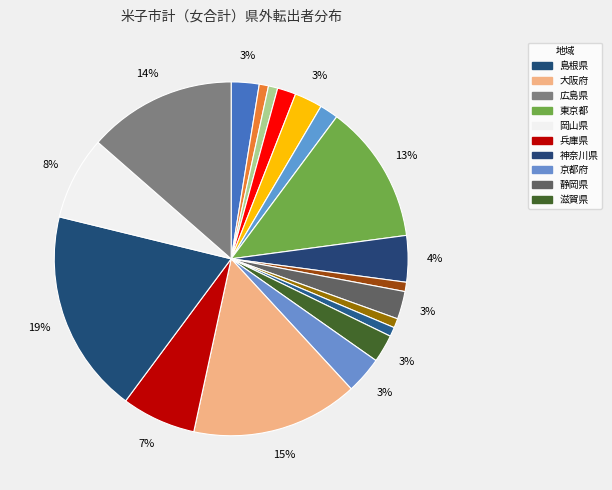

Count the number of slices in the pie.

19